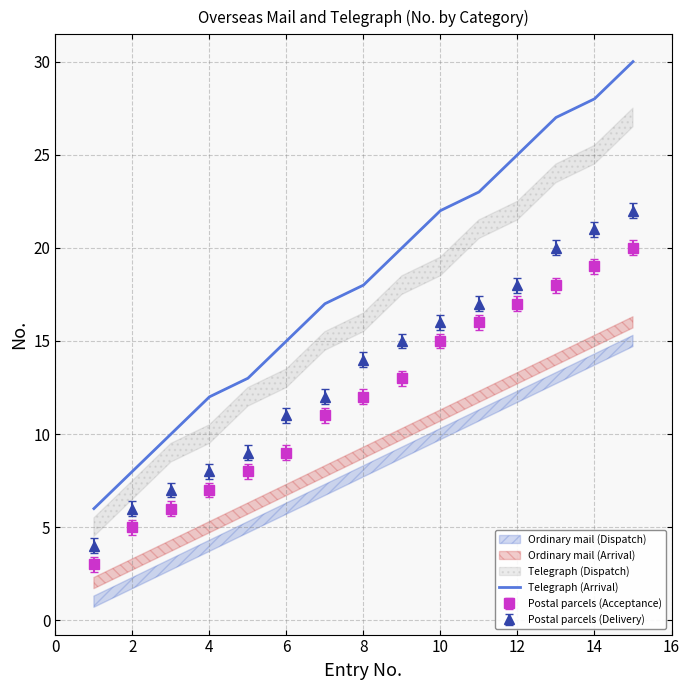

Is it true that Telegraph (Arrival) equals 25 at 12?

True